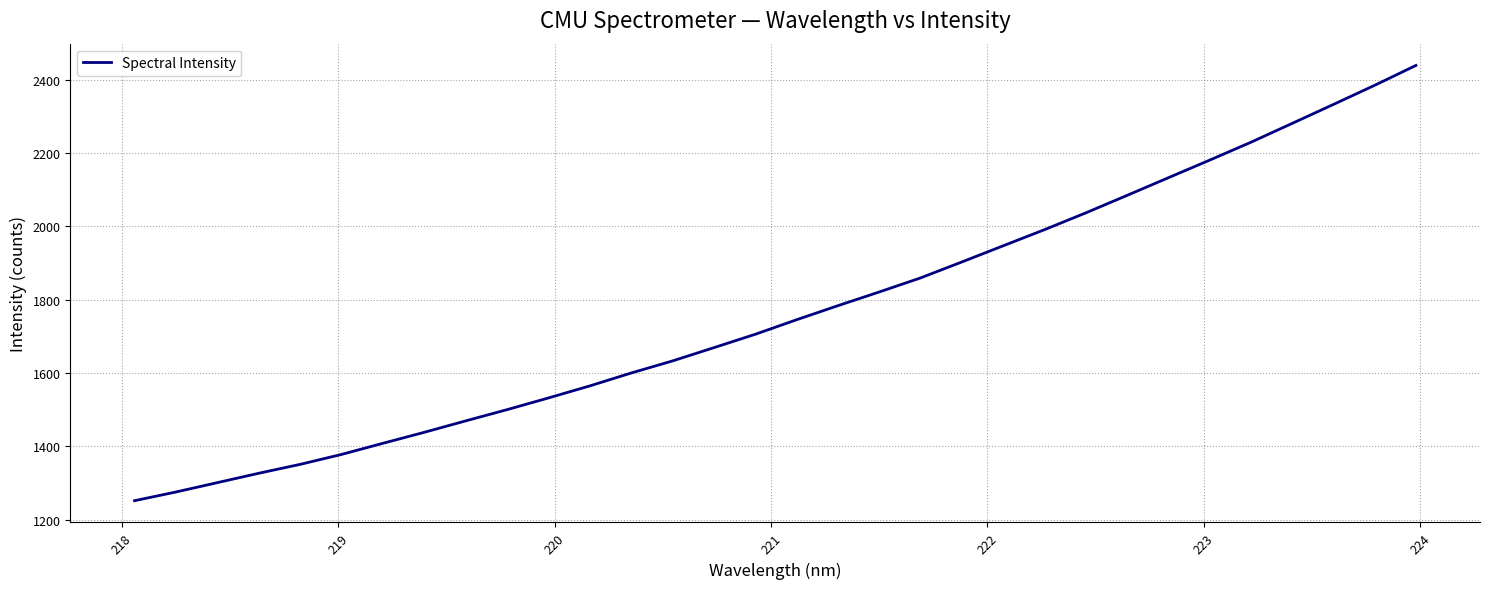

Does the chart have visible grid lines?

Yes